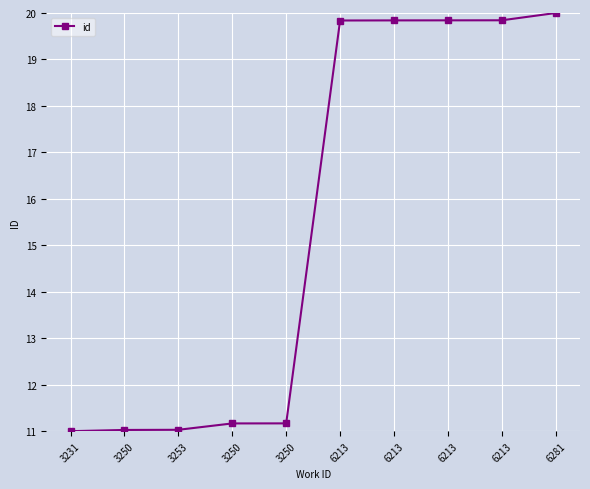

Count the number of categories in the chart.

10